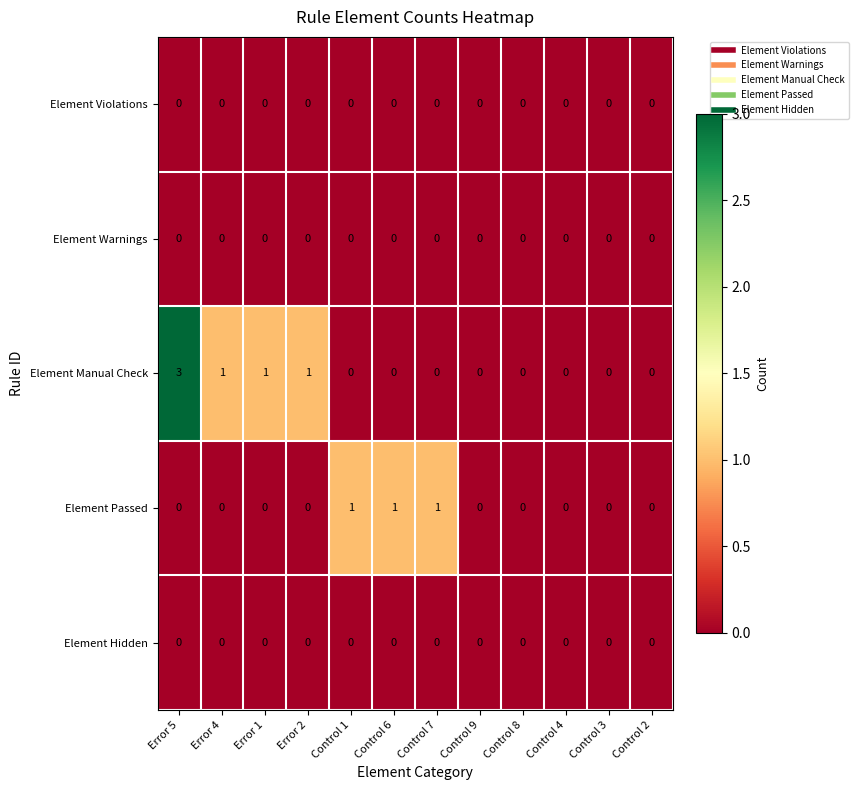

Between Error 5 and Control 4, which series saw the biggest shift?

Element Manual Check